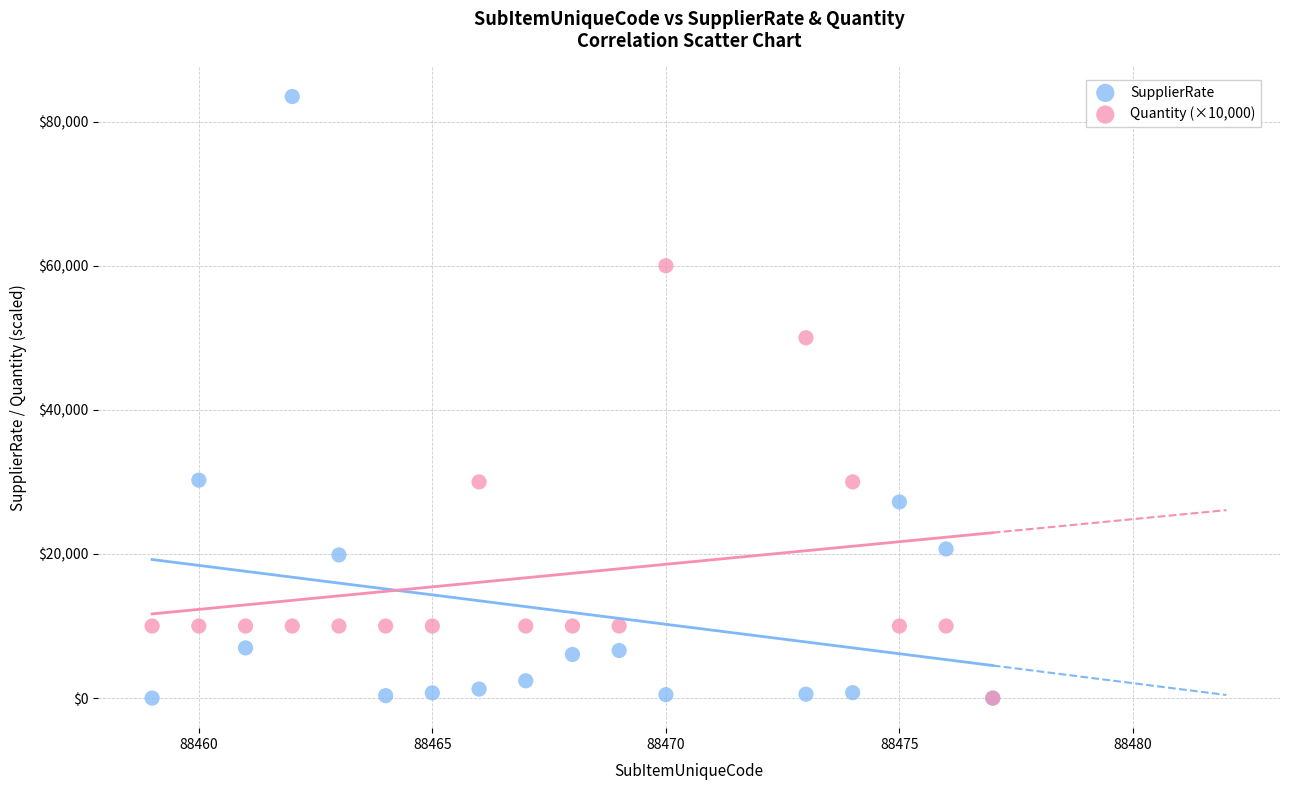

Which series has the widest spread of Y values?

SupplierRate